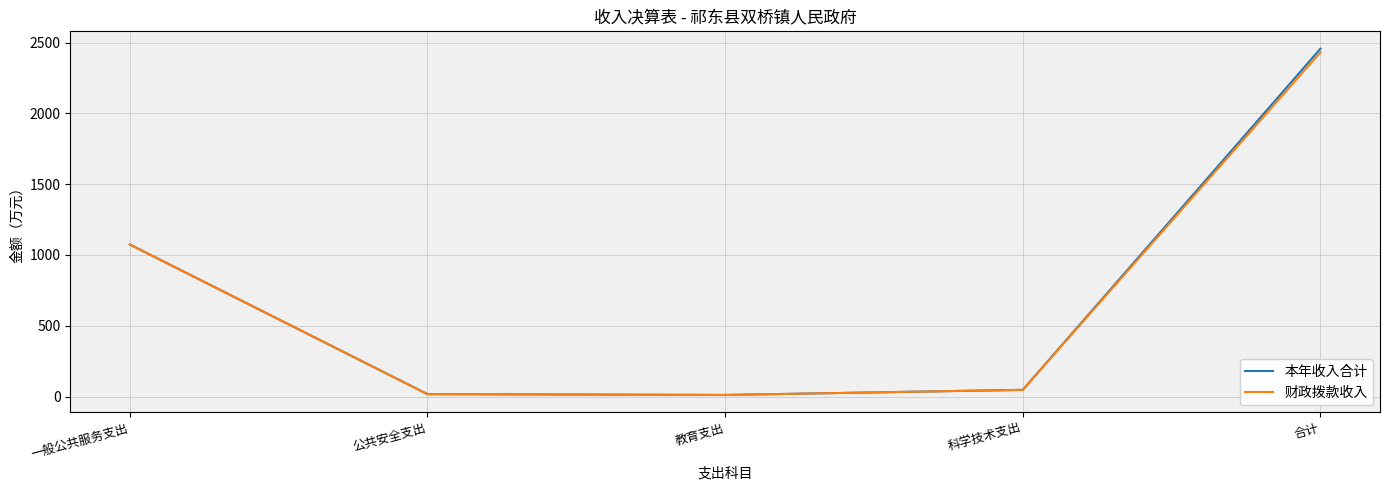

Is the value of 财政拨款收入 at 公共安全支出 greater than the value of 本年收入合计 at 合计?

No